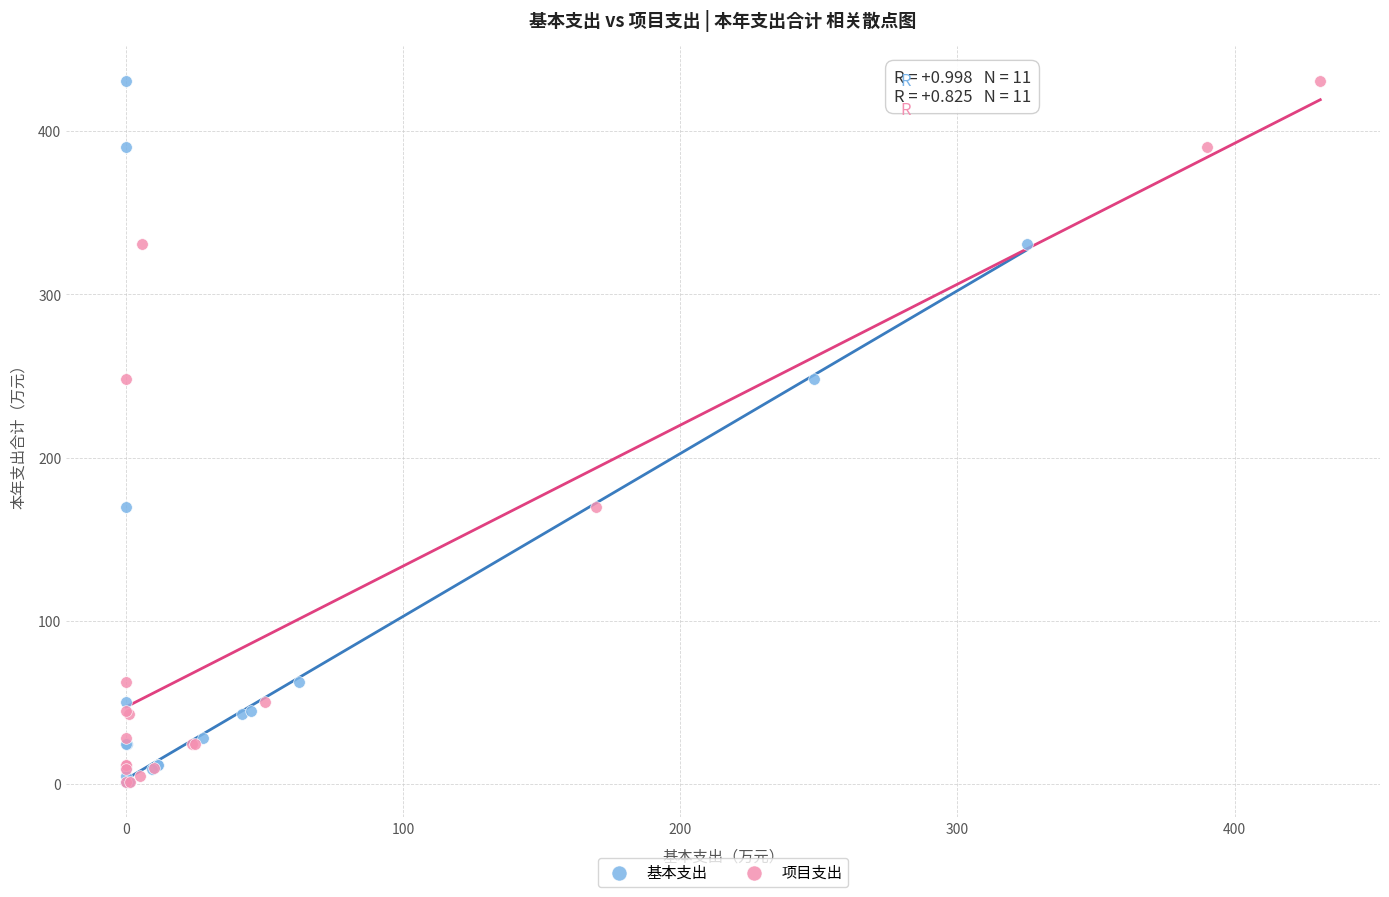

What are all the series names shown in the legend?

基本支出, 项目支出